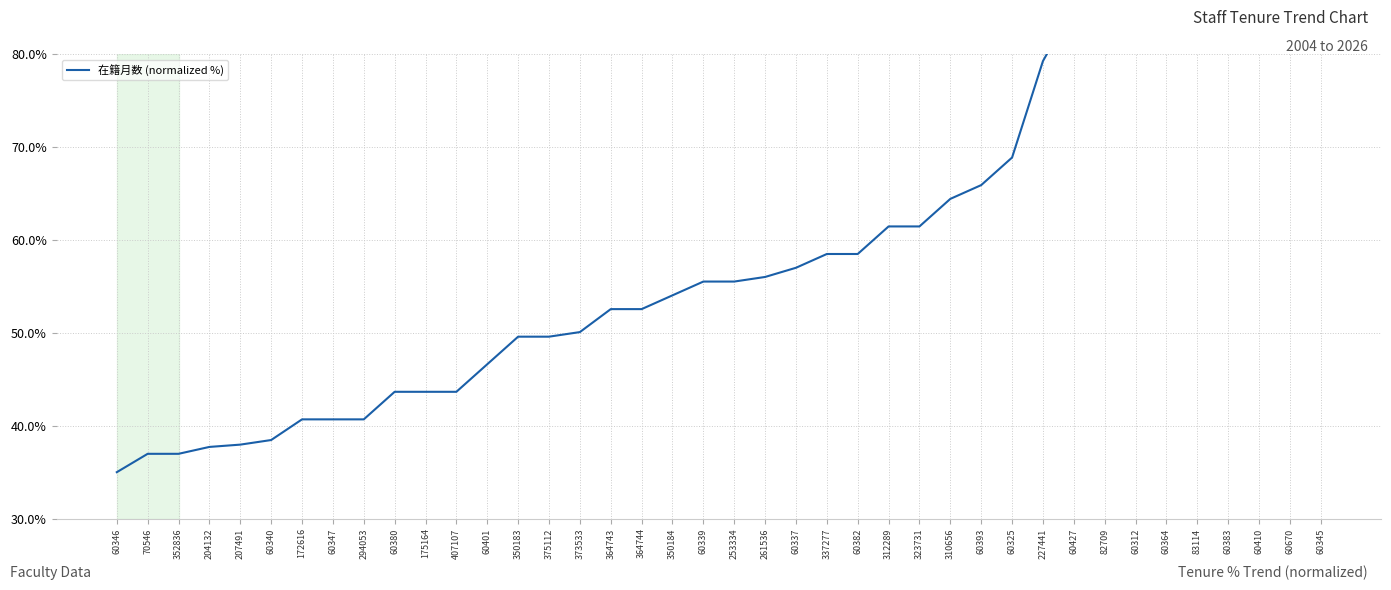

Which label corresponds to the smallest value in the chart?

60346